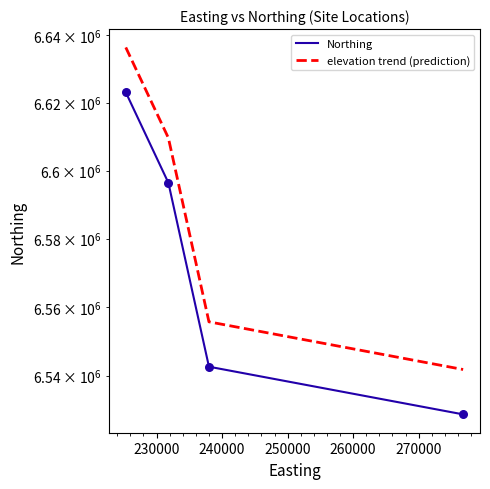

What are all the series names shown in the legend?

Northing, elevation trend (prediction)